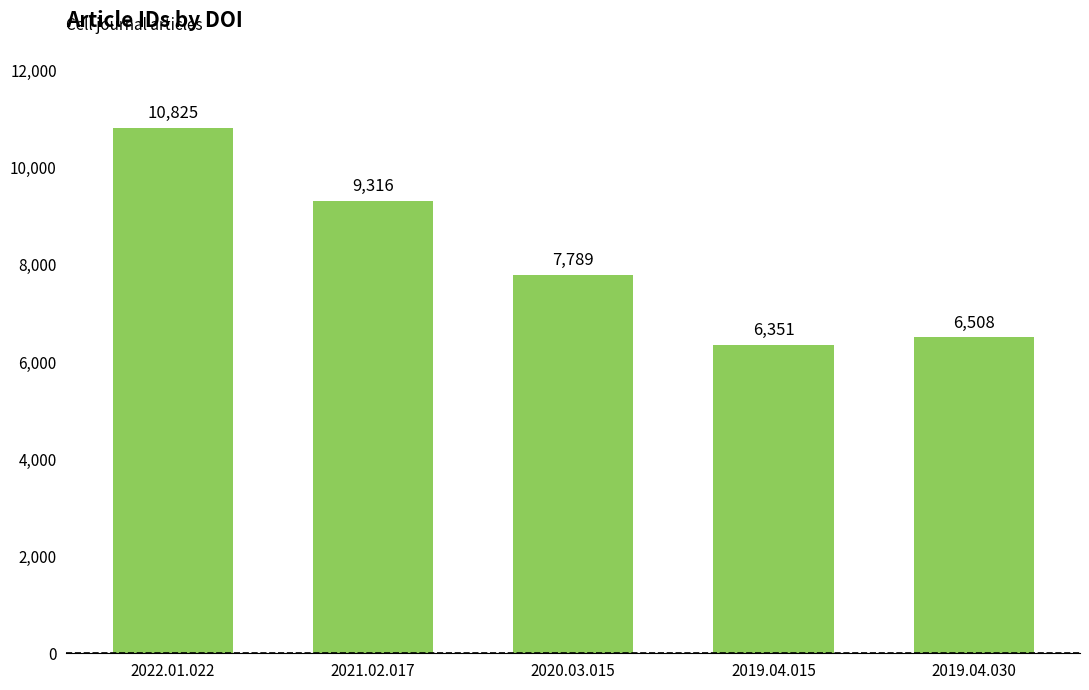

Rank the categories by value from lowest to highest.

2019.04.015, 2019.04.030, 2020.03.015, 2021.02.017, 2022.01.022